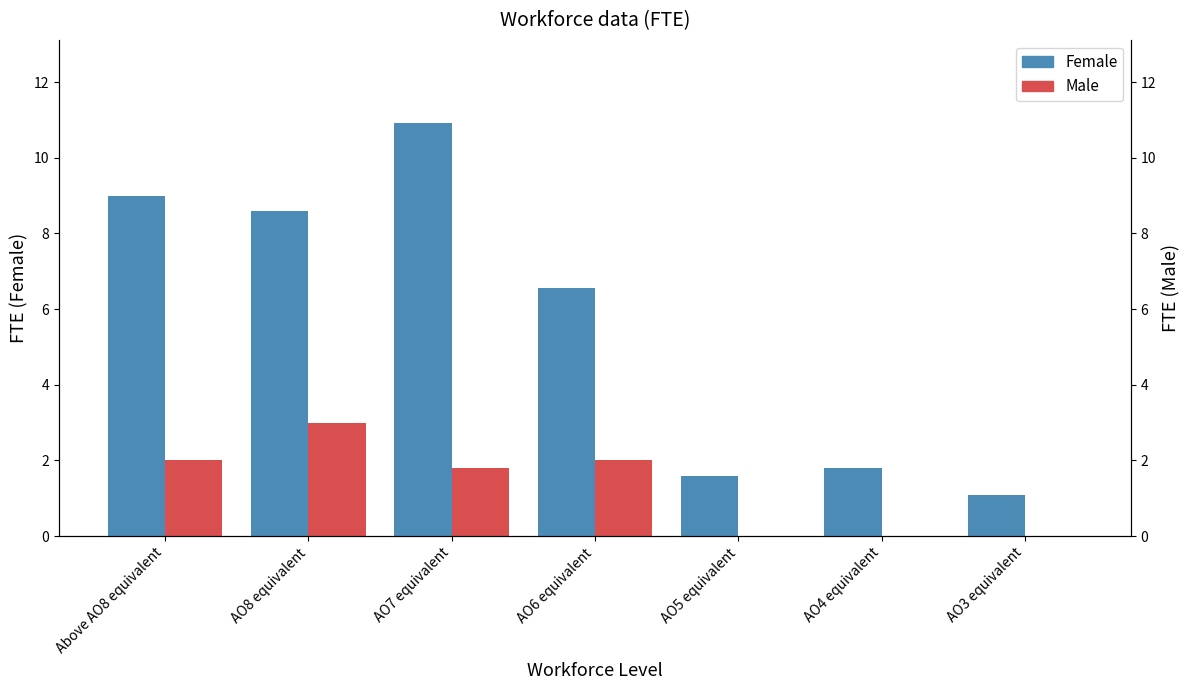

Reading left to right, extract all data points from this chart.

Female: 9.0	8.6	10.9	6.6	1.6	1.8	1.1
Male: 2.0	3.0	1.8	2.0	0.0	0.0	0.0